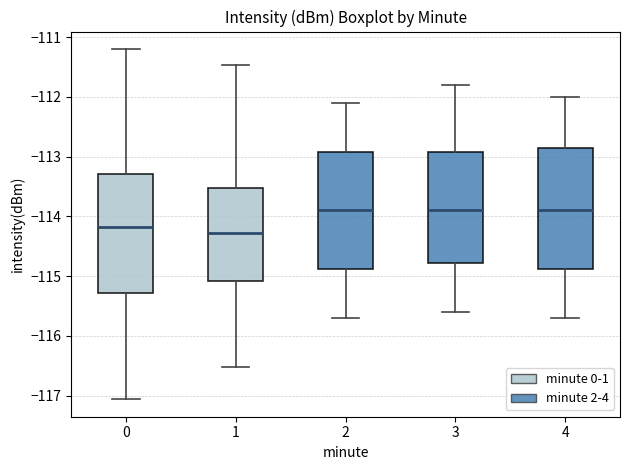

Where does the median line of the box at x = 0 sit on the y-axis? The values are not printed on the chart, so give them approximately, as read against the axis.

-114.2